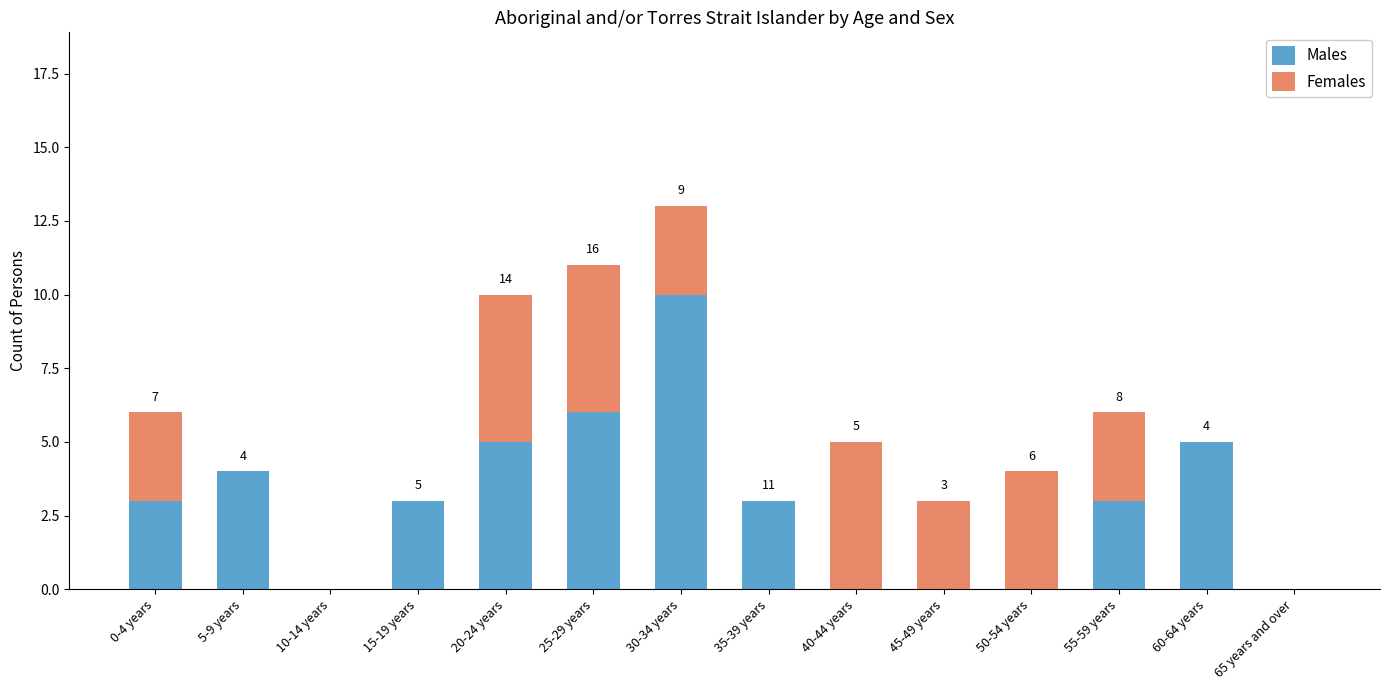

Which category has the highest value in the Males series?

30-34 years